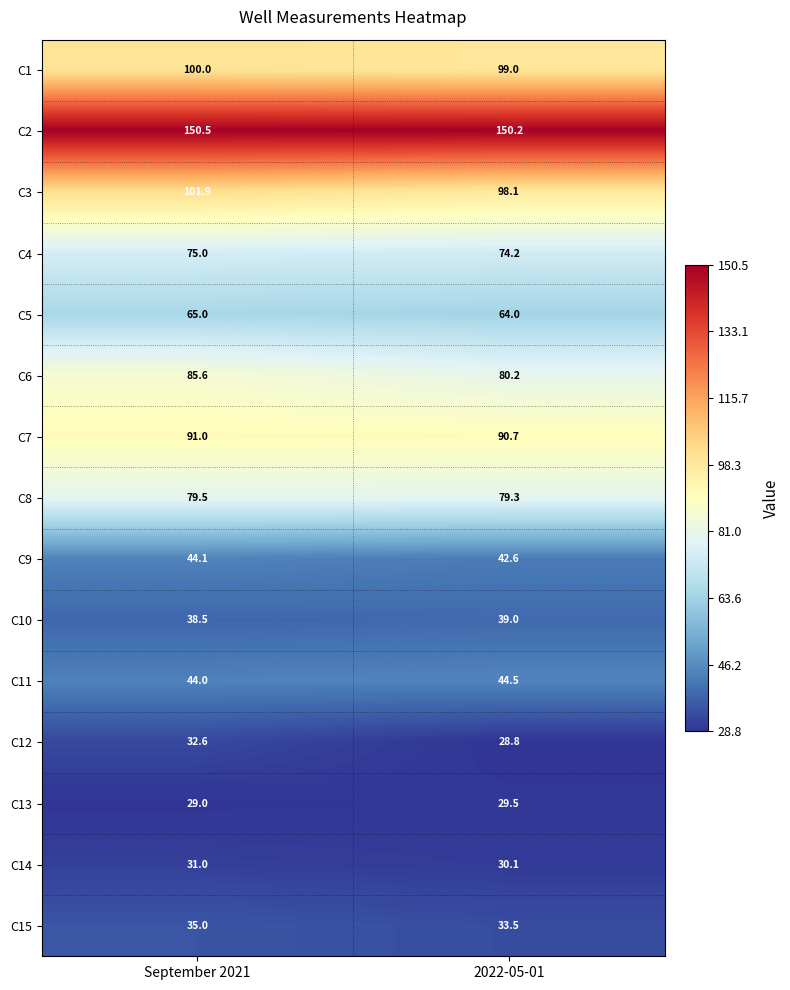

What is the difference between the C2 values at September 2021 and 2022-05-01?

0.3